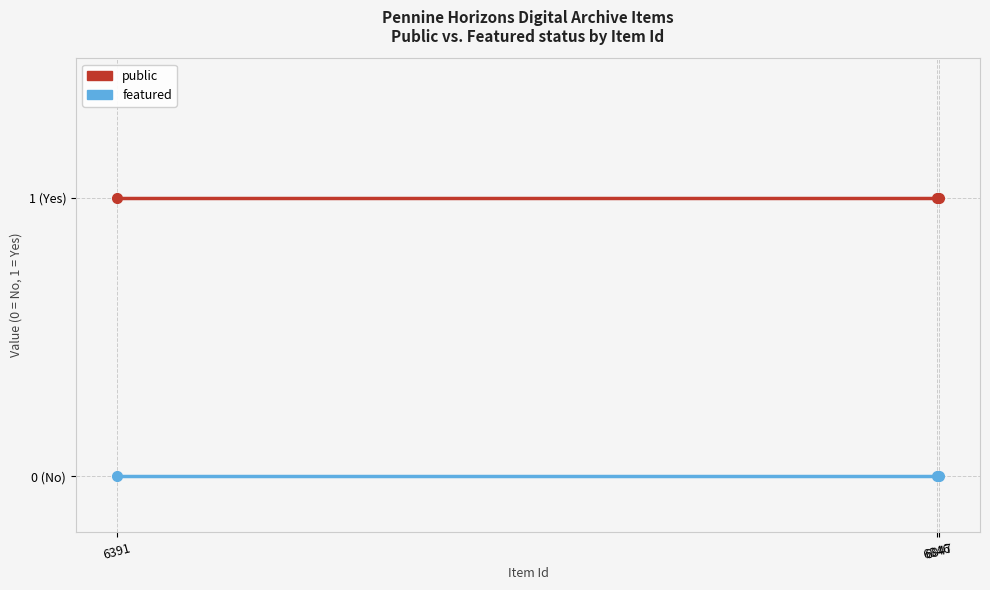

What is the difference between the highest and lowest values at 6847?

1